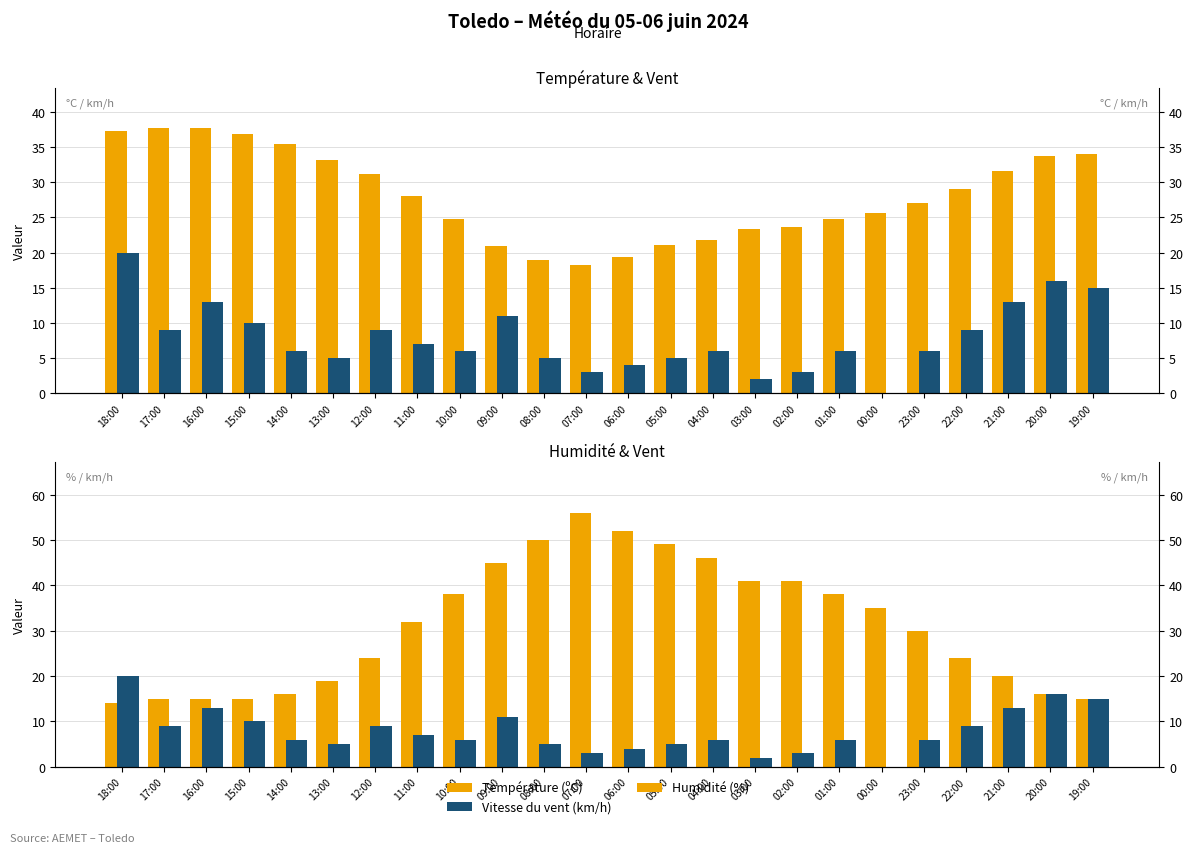

Is it true that Humidité (%) equals 76.0 at 04:00?

False